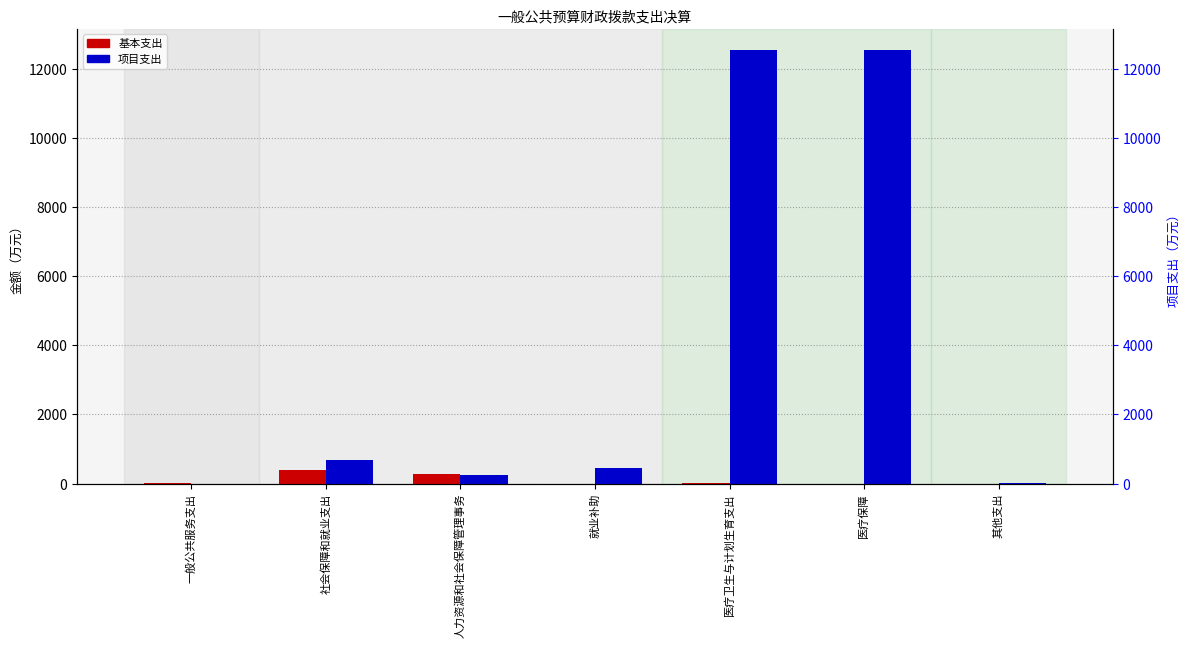

Which series changed the most between 人力资源和社会保障管理事务 and 其他支出?

基本支出